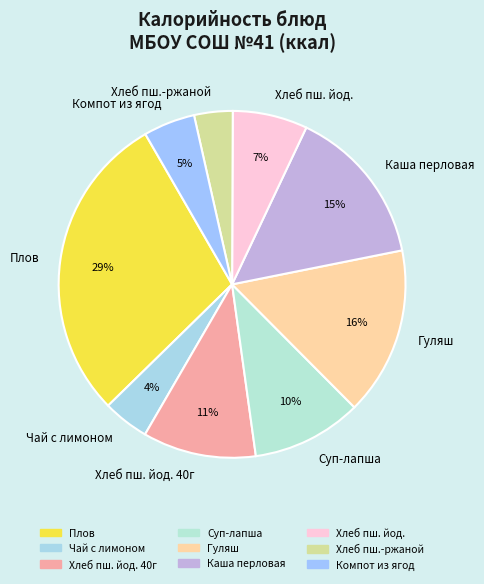

To the nearest percent, what is the difference between the largest and smallest slice percentages?

25%